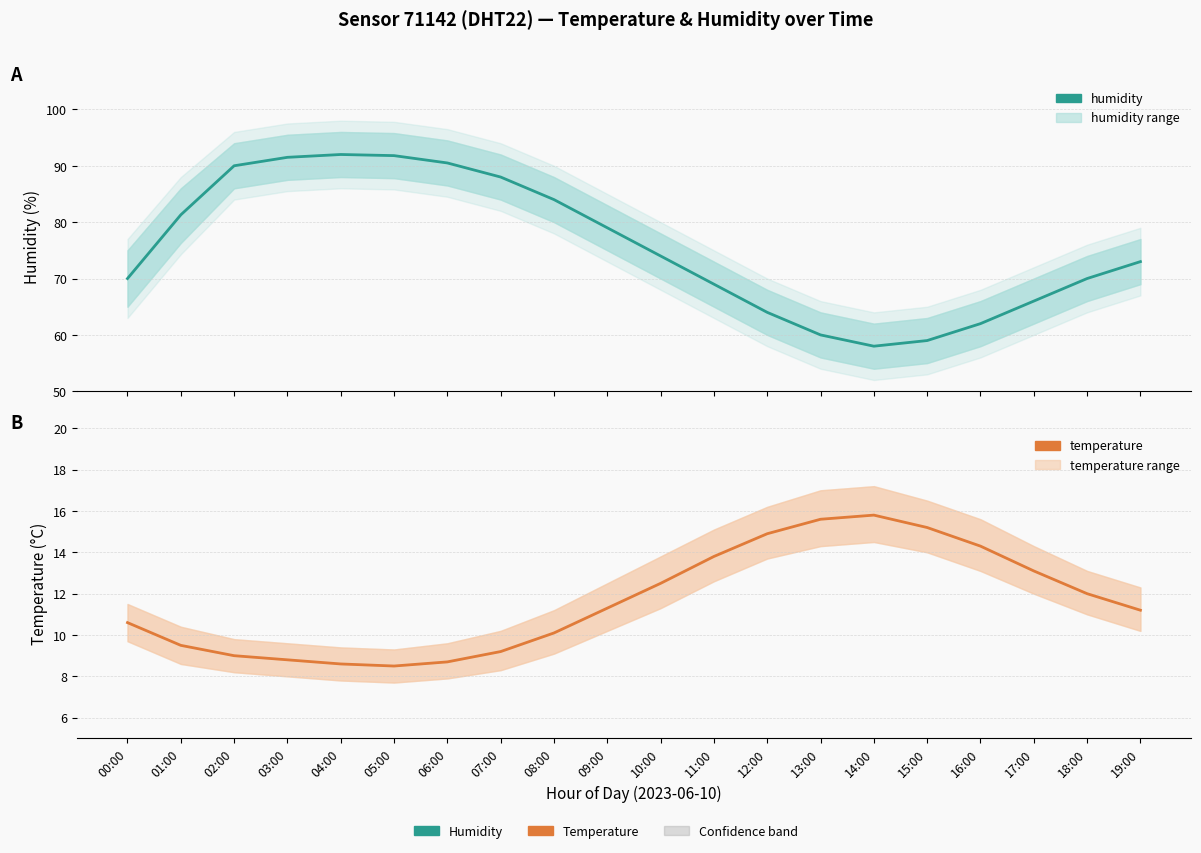

What is the sum of the humidity values at 16:00 and 11:00?

131.0